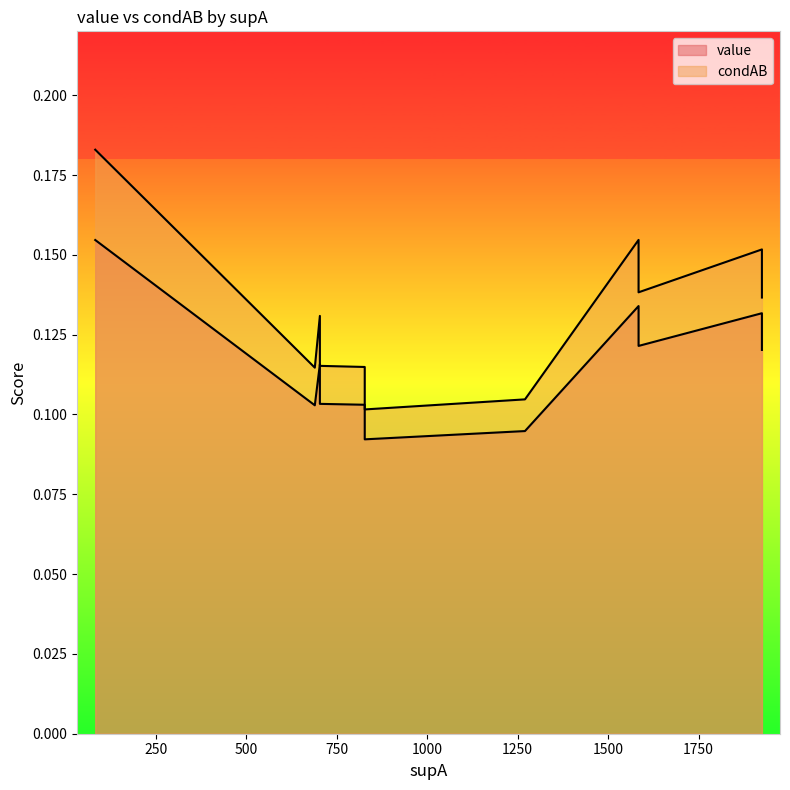

List the series in order of their peak value, highest first.

condAB, value